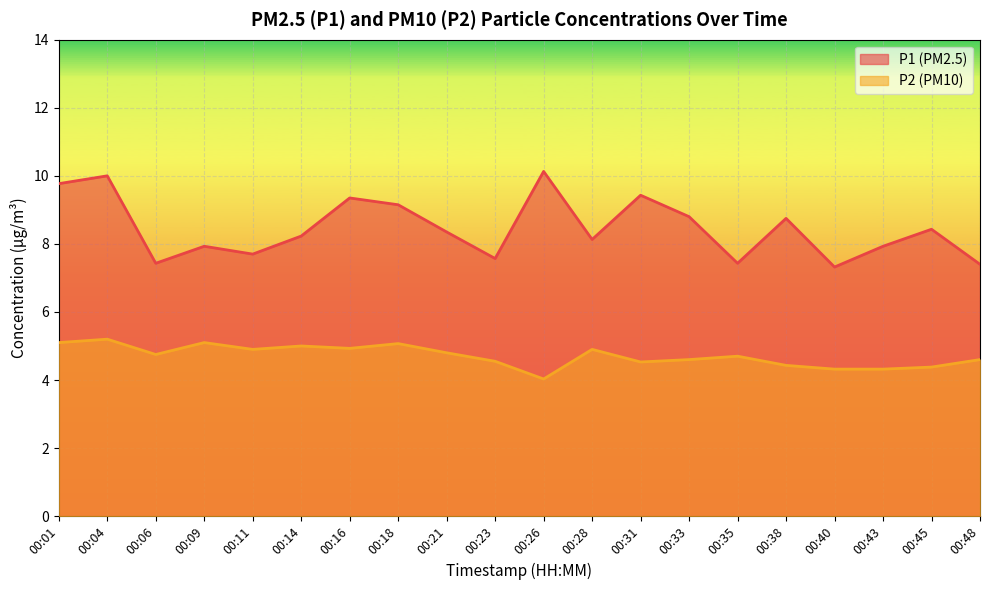

What is the sum of the P2 values at 00:31 and 00:06?

9.3